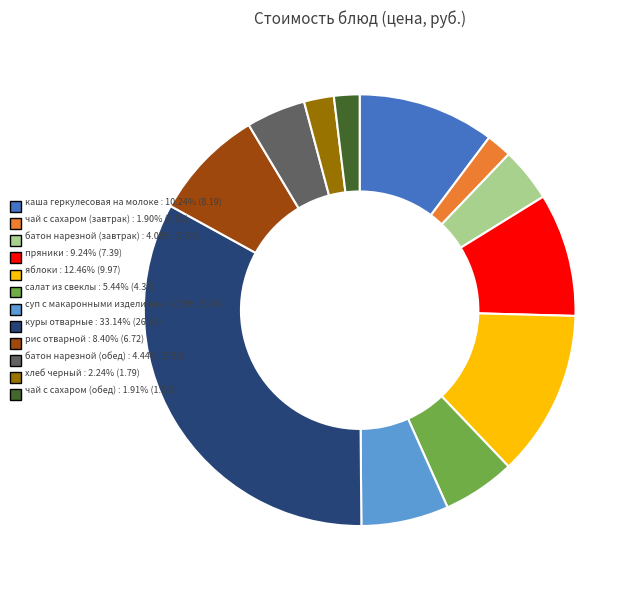

How many slices are in this pie chart?

12